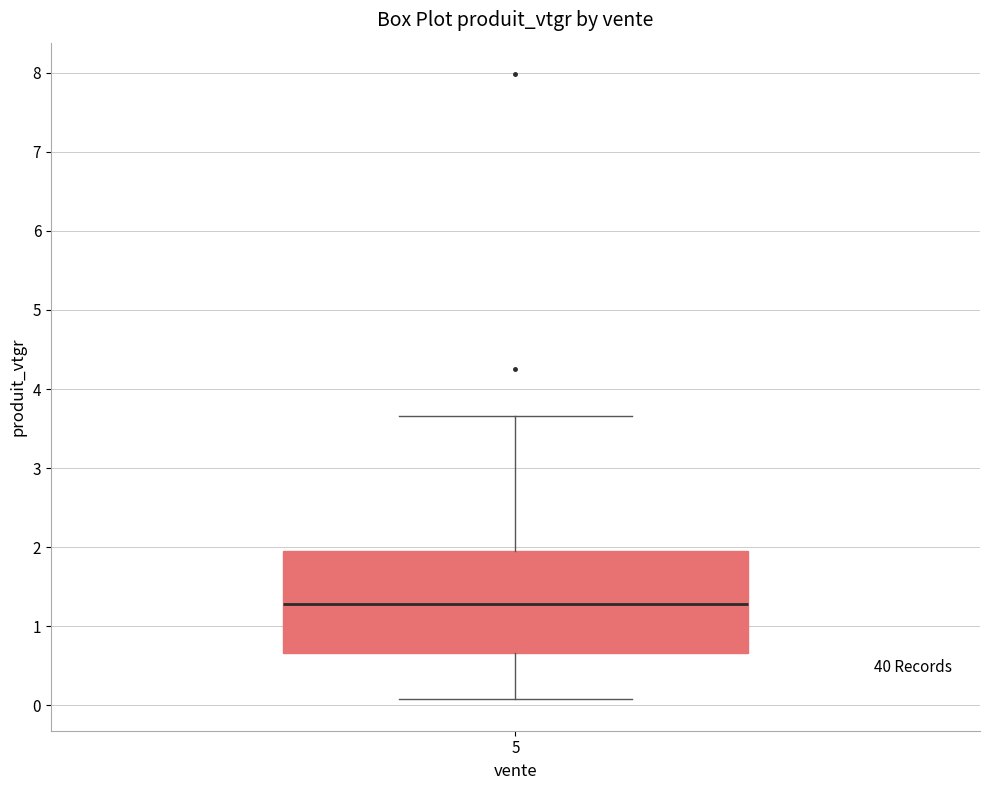

Where is the lower edge of the box at x = 5 on the y-axis? The values are not printed on the chart, so give them approximately, as read against the axis.

0.7